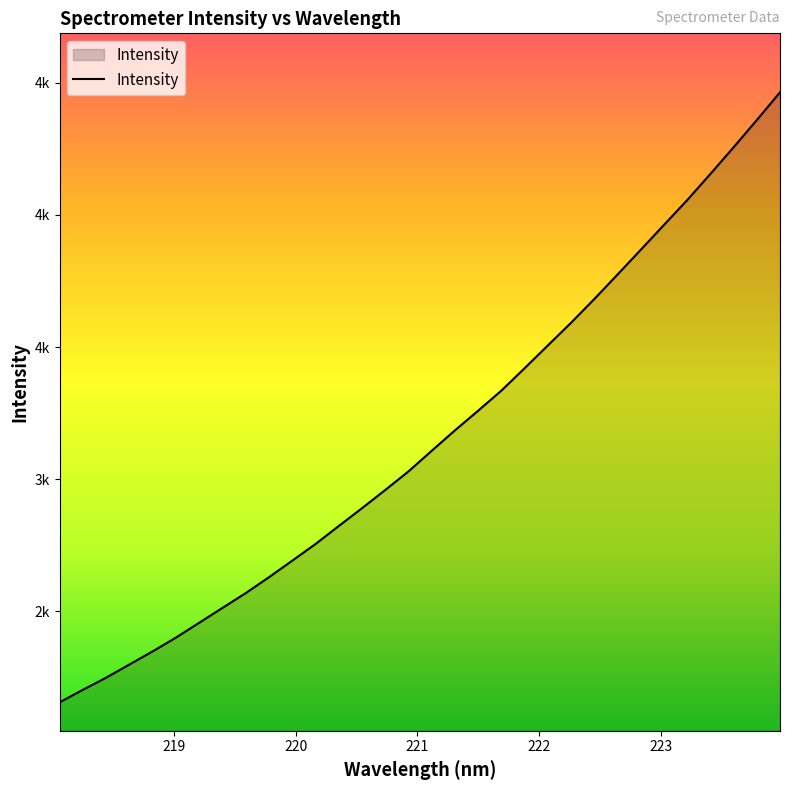

Does the chart have visible grid lines?

No